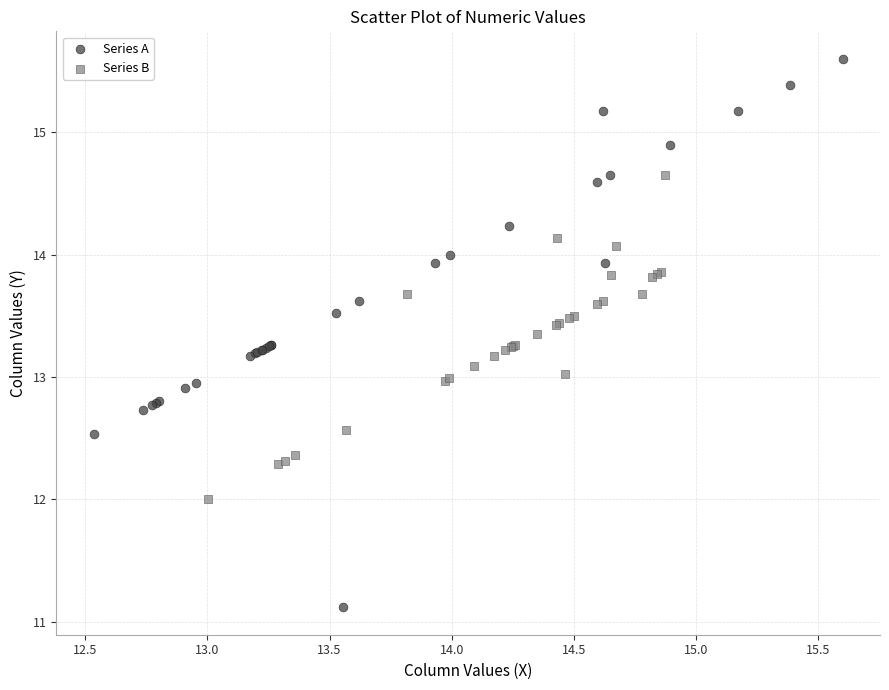

Which series has the widest spread of Y values?

Series A